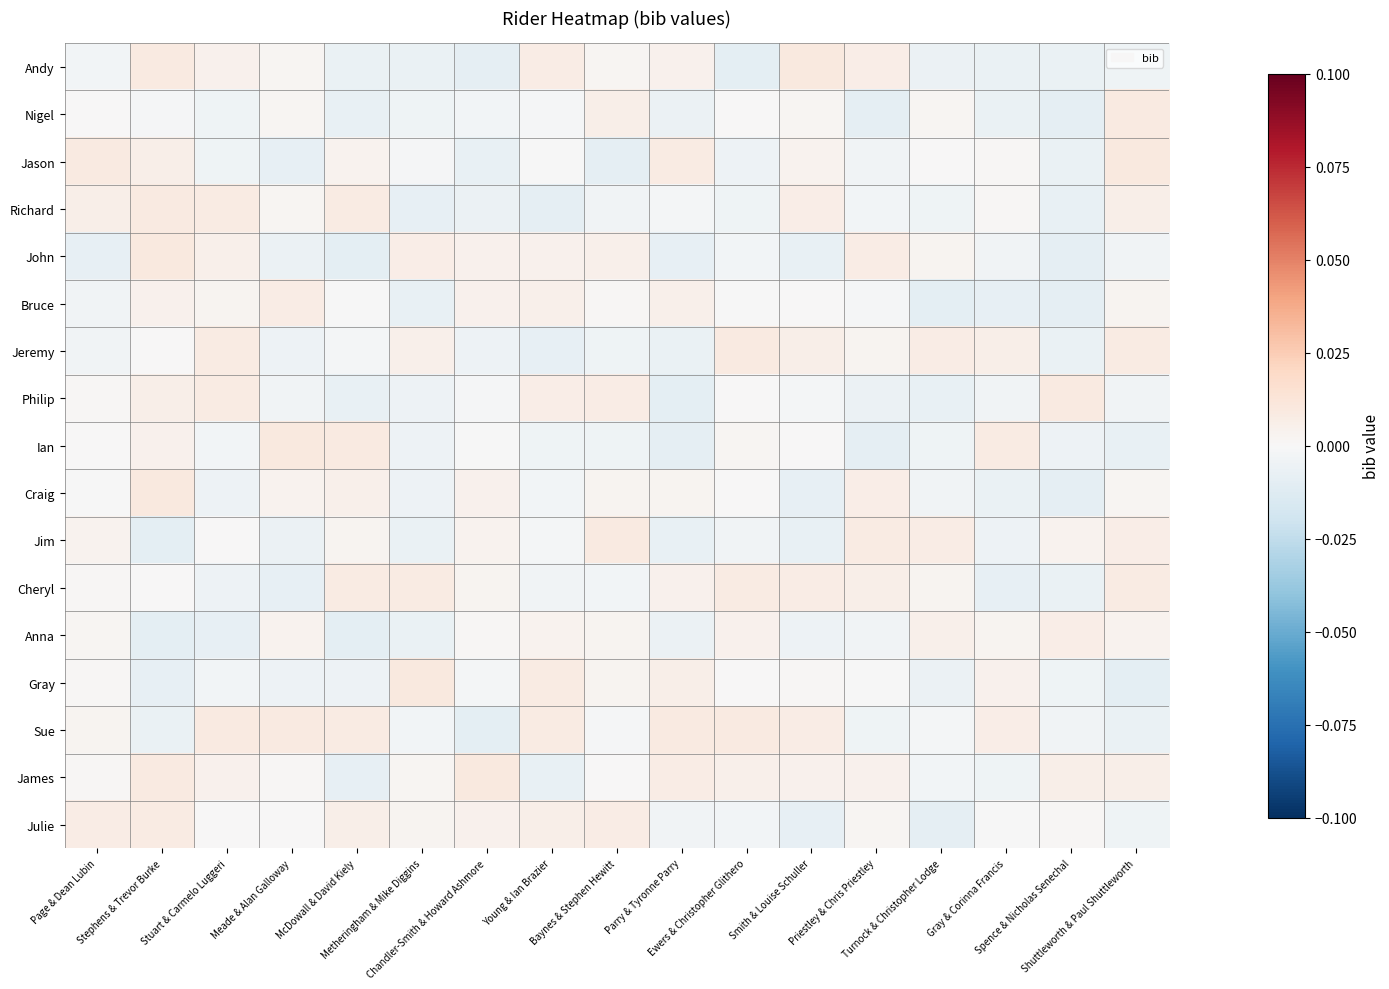

At which category is the sum across all series the highest?

Stephens & Trevor Burke